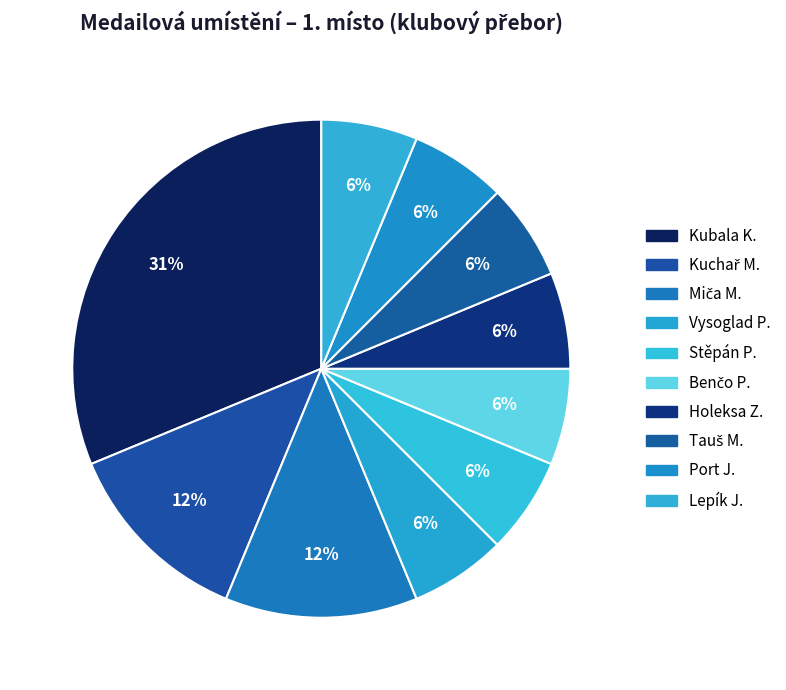

Count the number of slices in the pie.

10